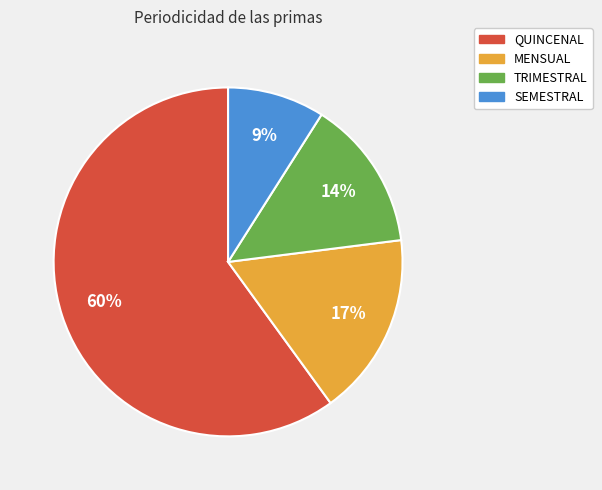

Does QUINCENAL represent more than half of the total?

Yes